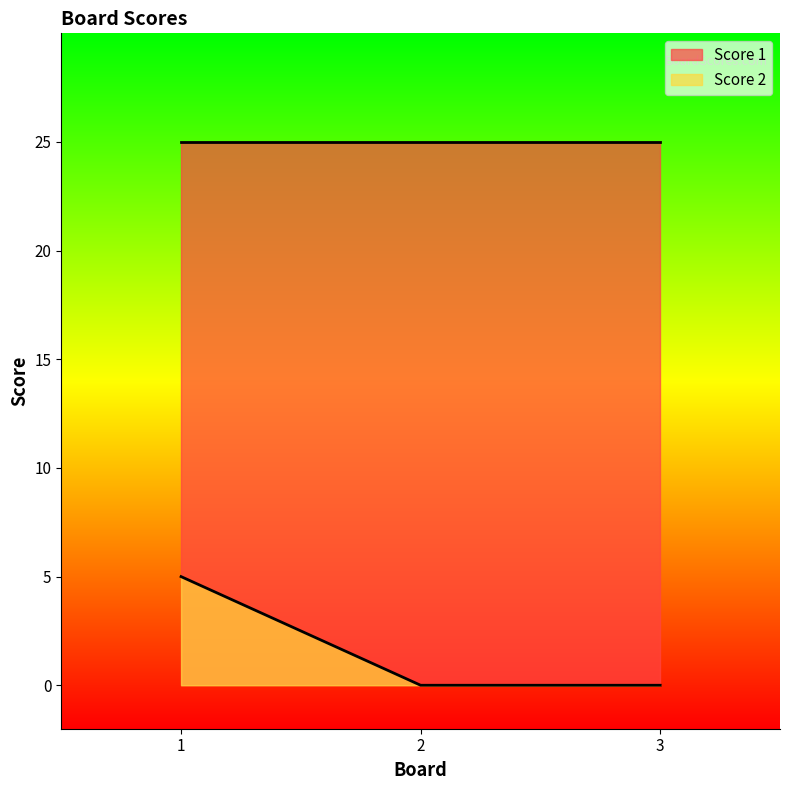

The value at 1 is 3. True or false?

False